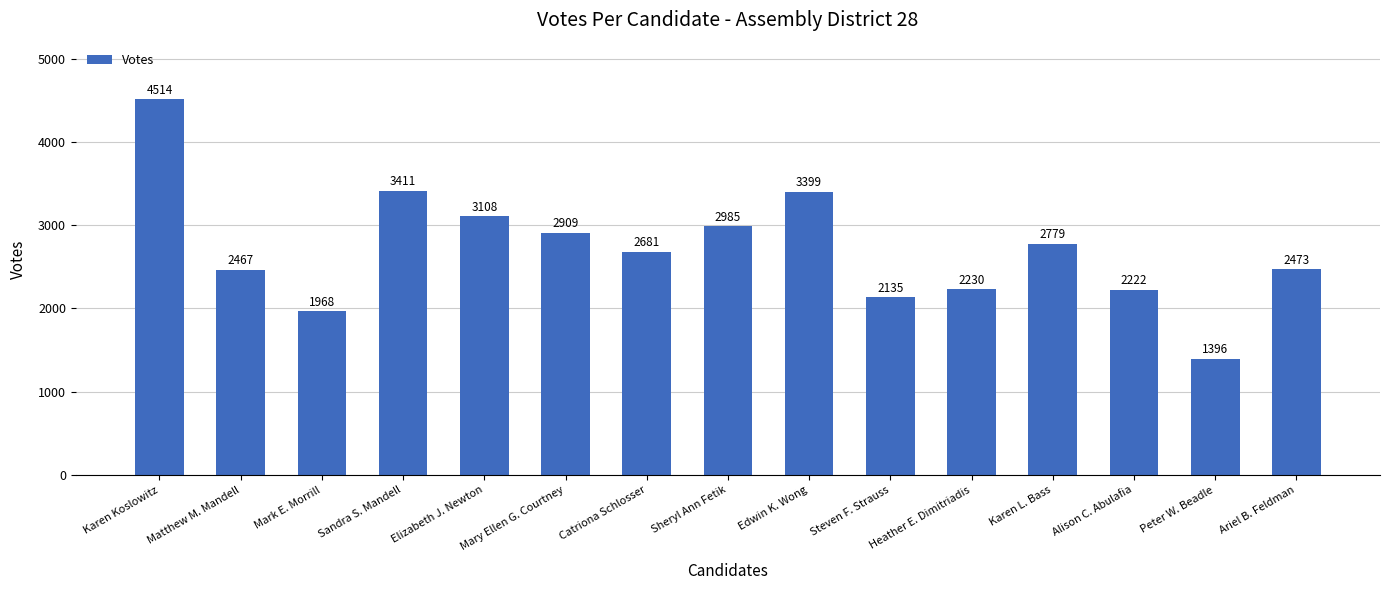

What is the smallest value displayed?

1396